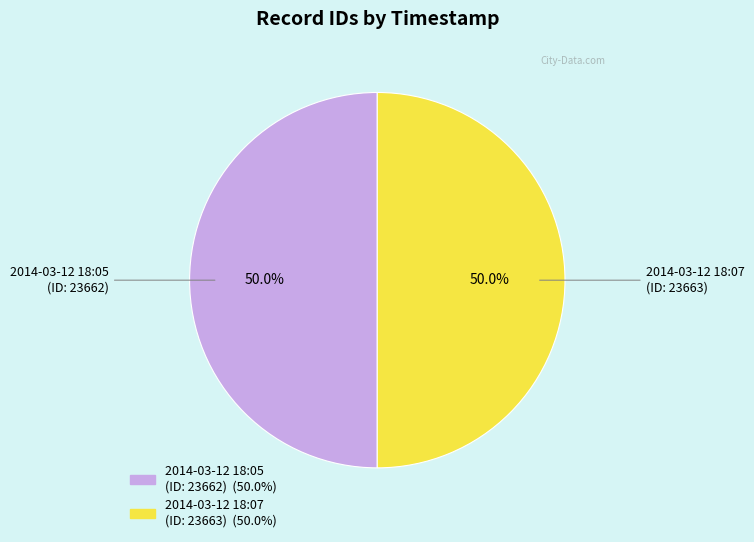

To the nearest percent, what is the average slice percentage?

50%